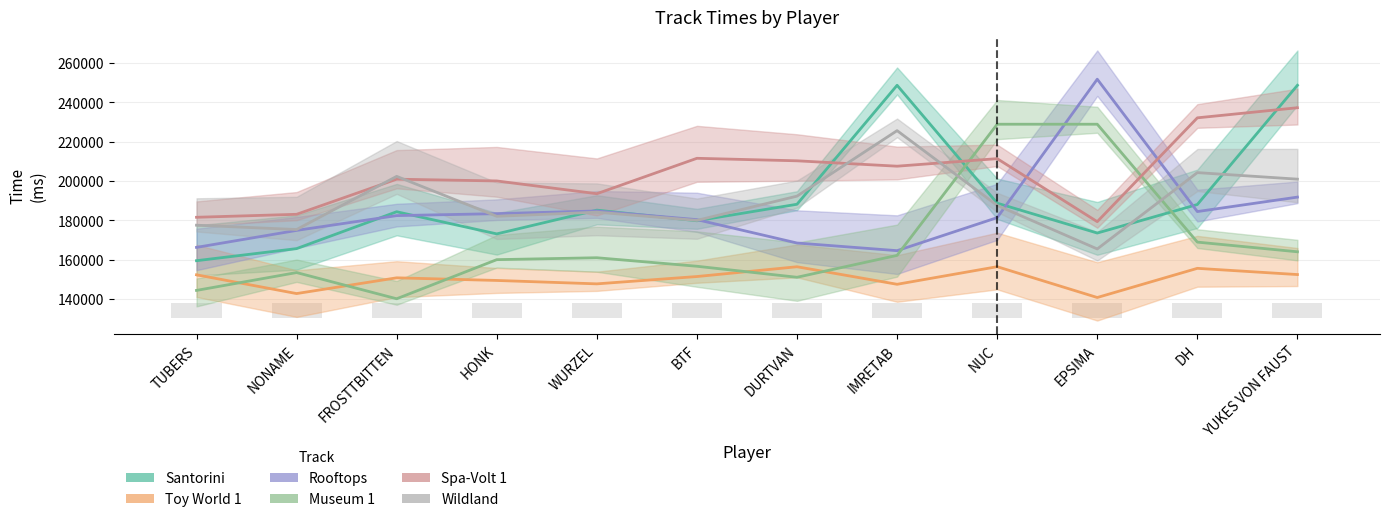

Read the Toy World 1 value at BTF.

151341